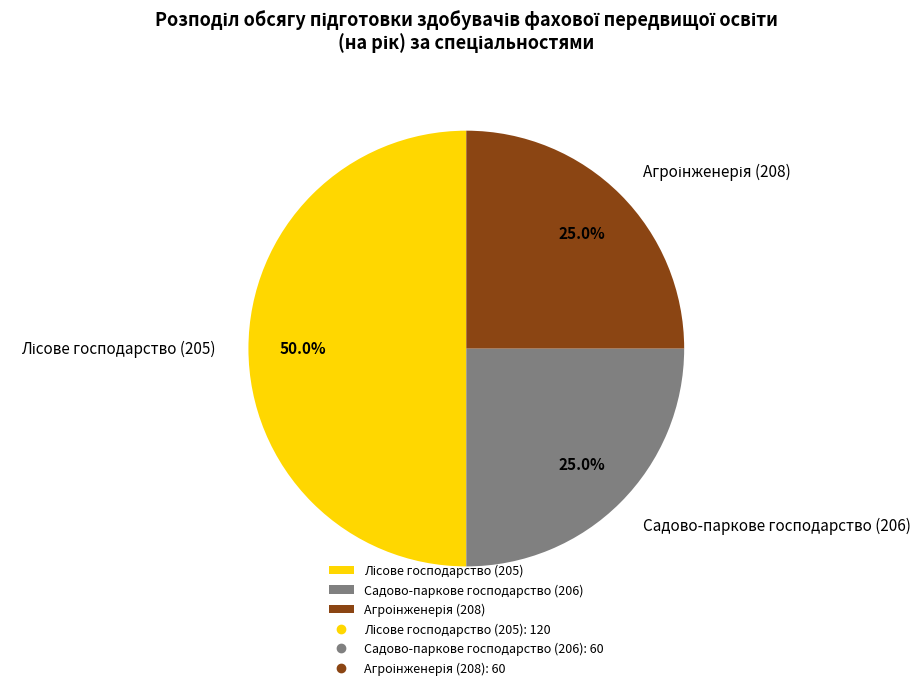

Does Садово-паркове господарство (206) account for over 50% of the chart?

No